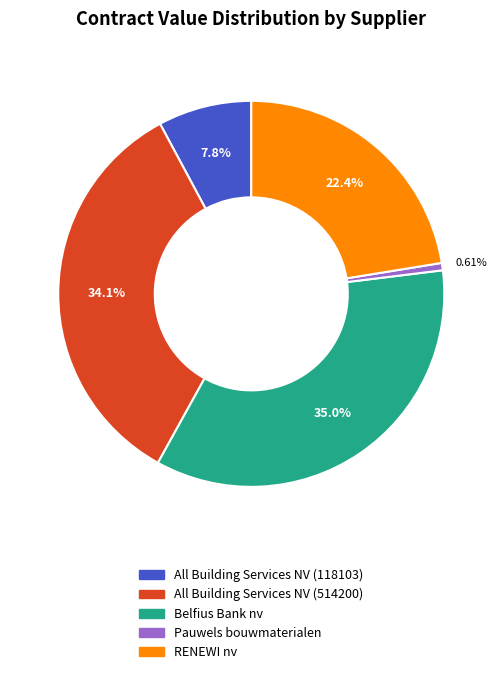

What portion of the pie excludes Pauwels bouwmaterialen?

99.4%